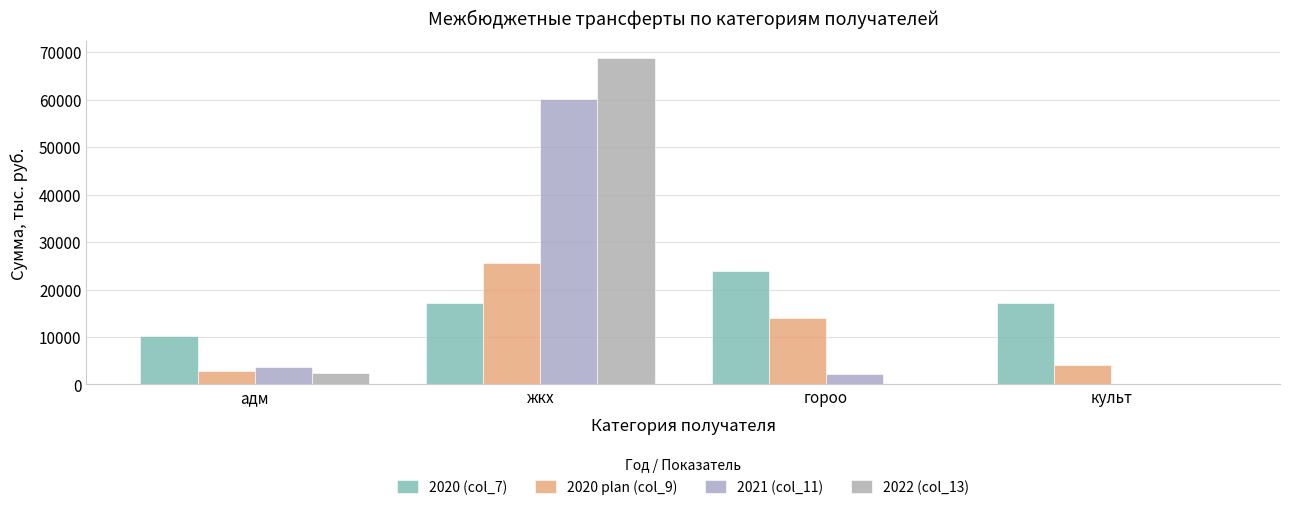

Reading right to left, extract all data points from this chart.

2020 (col_7): культ=17176.0	гороо=23860.0	жкх=17176.0	адм=10130.0
2020 plan (col_9): культ=4024.2	гороо=13921.4	жкх=25596.6	адм=2906.0
2021 (col_11): культ=0.0	гороо=2125.8	жкх=60210.2	адм=3695.0
2022 (col_13): культ=0.0	гороо=0.0	жкх=68813.6	адм=2442.0